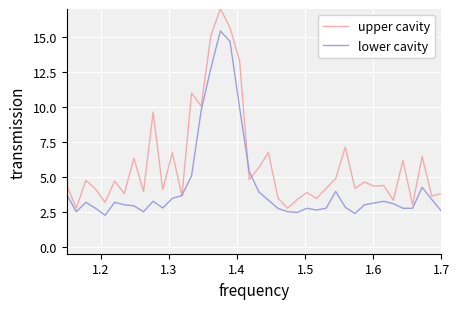

Which series has the largest total across all categories?

upper cavity